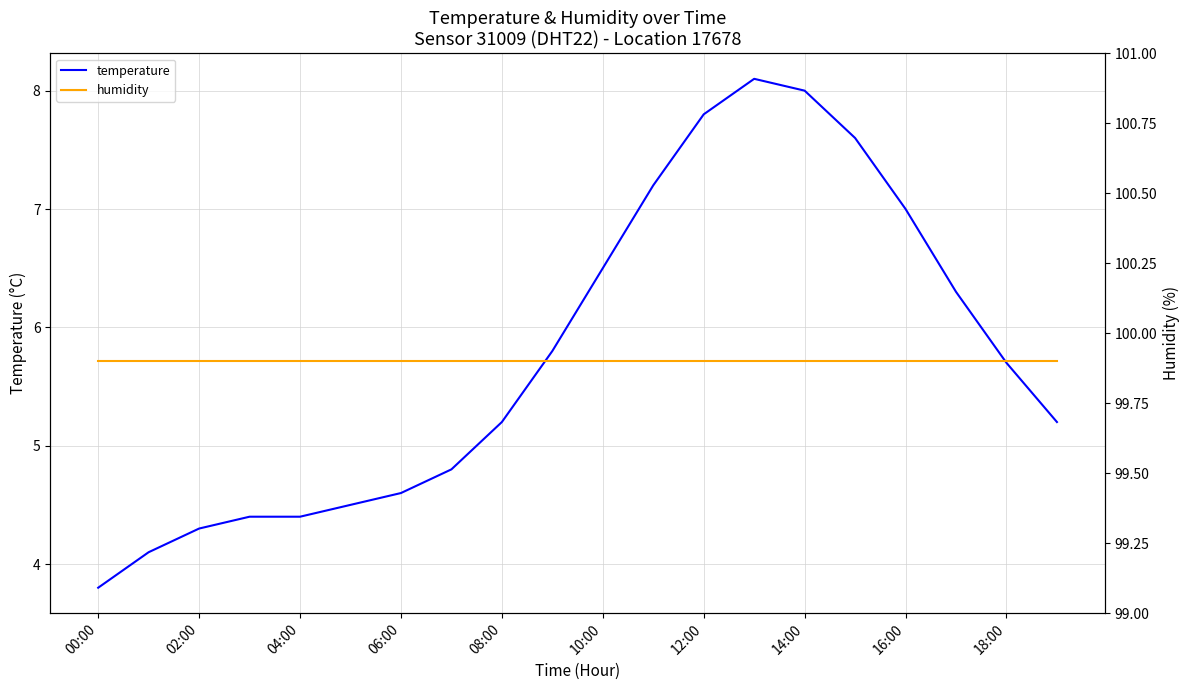

Is it true that temperature equals 2.4 at 02:00?

False